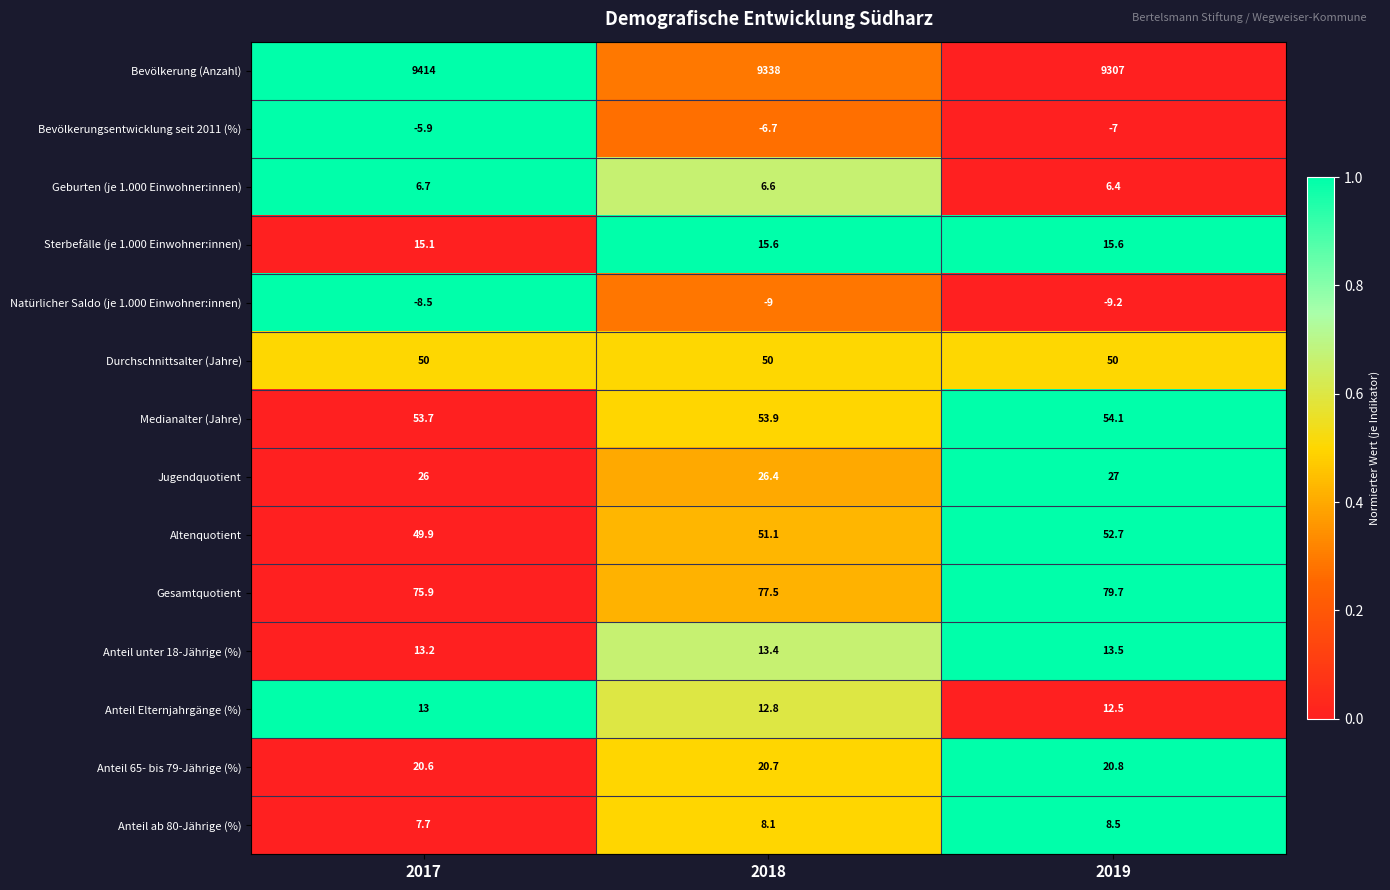

The Anteil 65- bis 79-Jährige (%) series shows 27.5 at 2018. True or false?

False